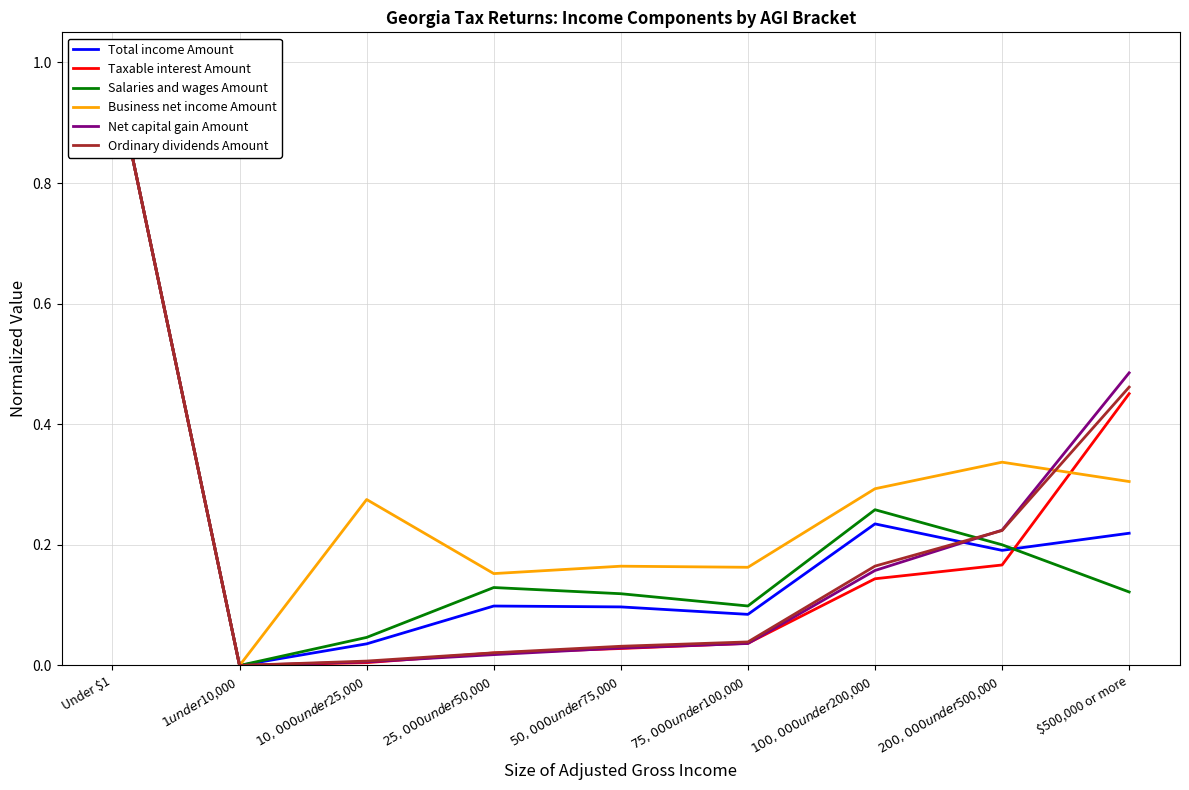

Is it true that Taxable interest Amount equals 0.1 at $75,000 under $100,000?

False